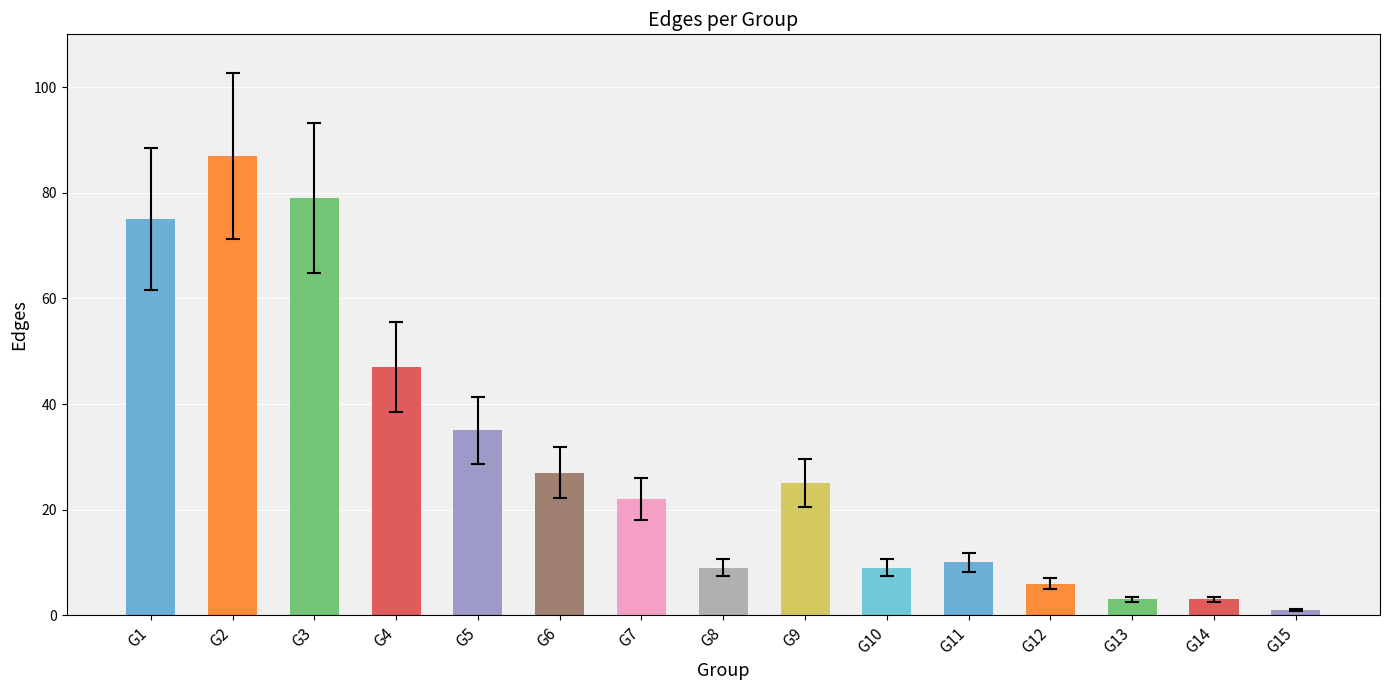

Reading right to left, transcribe all the data shown in this chart.

G15=1	G14=3	G13=3	G12=6	G11=10	G10=9	G9=25	G8=9	G7=22	G6=27	G5=35	G4=47	G3=79	G2=87	G1=75